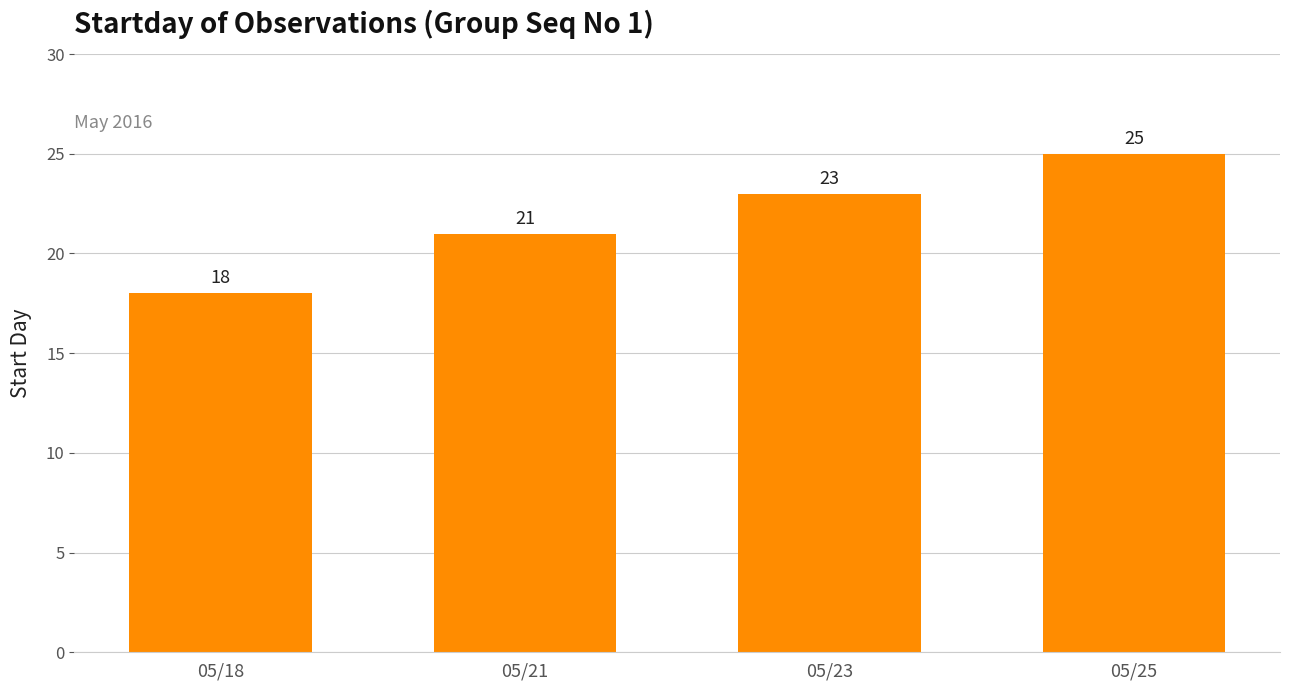

How many bars are there in total?

4